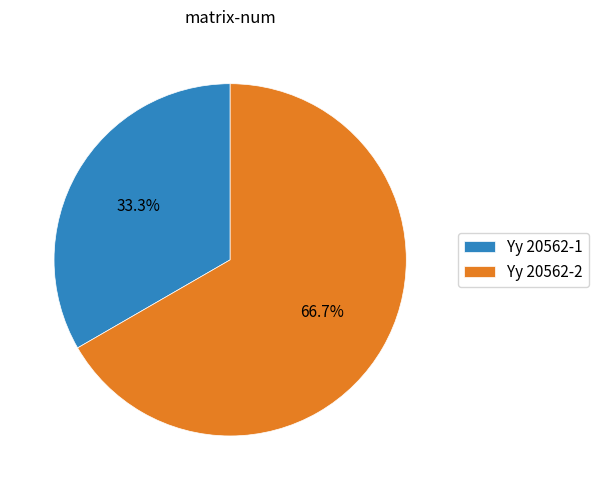

To the nearest percent, what is the difference between the Yy 20562-1 and Yy 20562-2 slice percentages?

33%